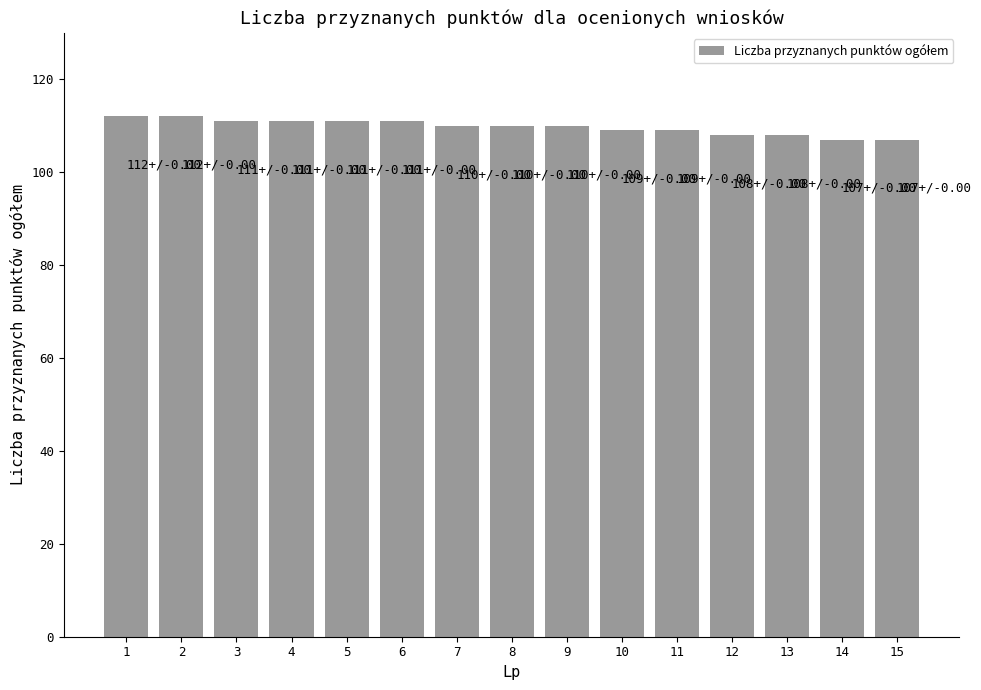

Does the chart contain any negative values?

No